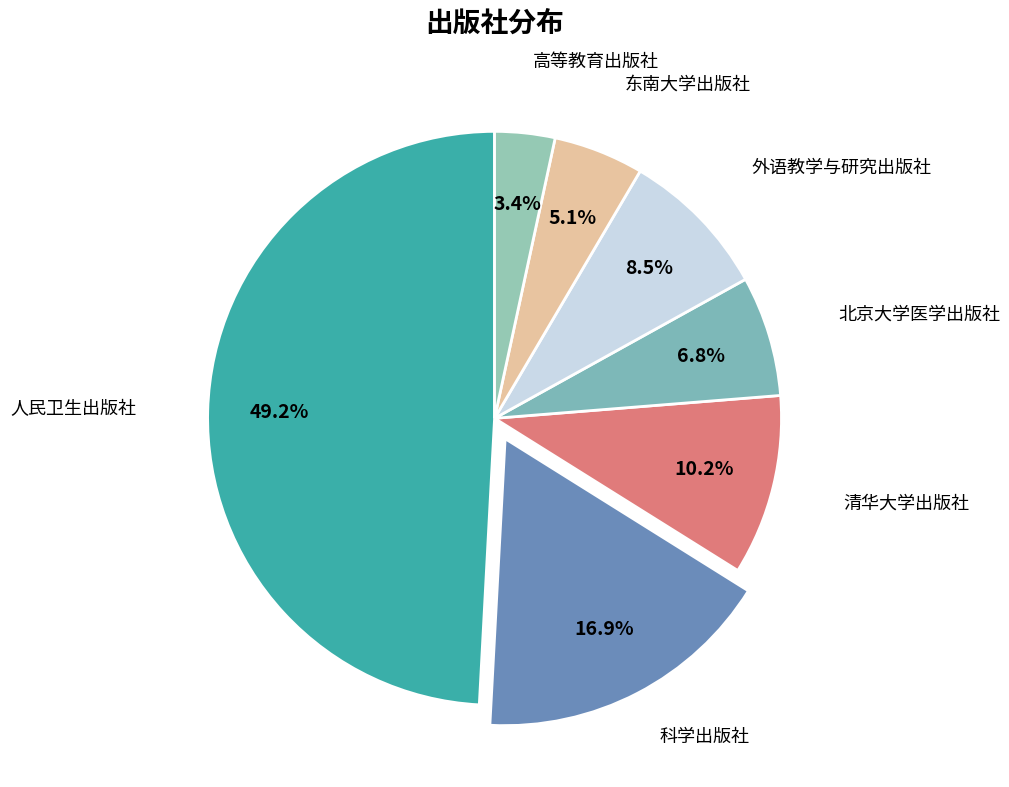

To the nearest percent, what percentage of the pie is 科学出版社?

17%